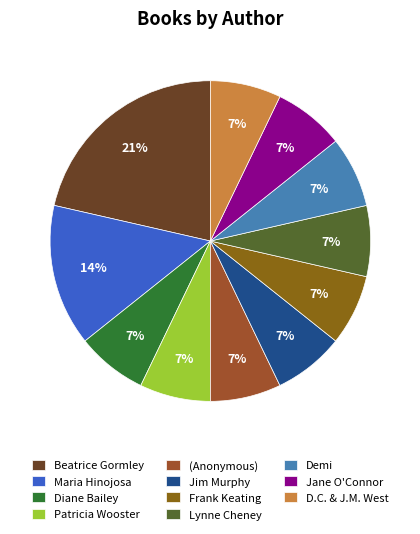

Is there any slice that represents more than half of the pie?

No